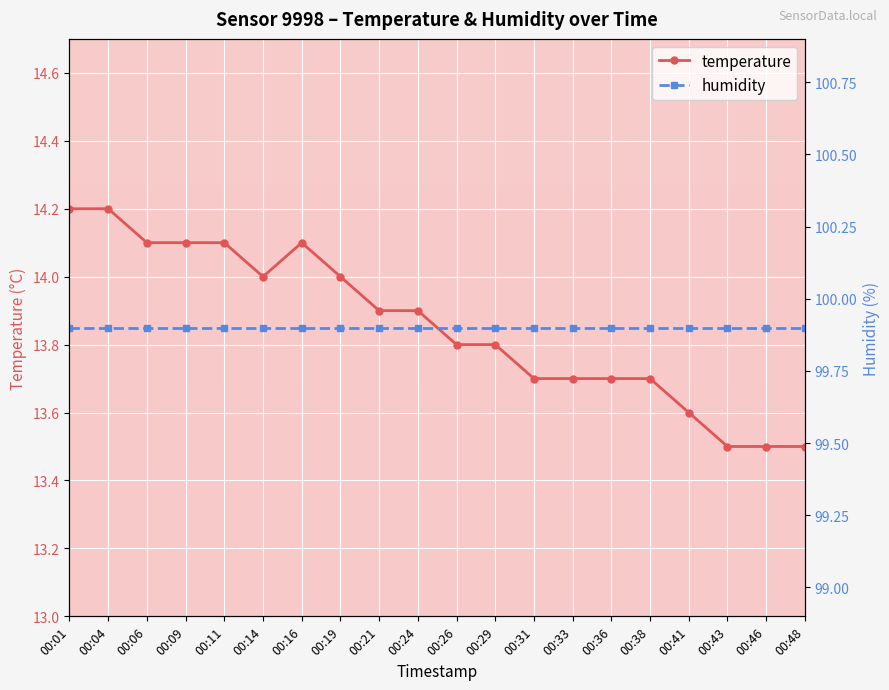

List the series in order of their overall mean, highest first.

humidity, temperature